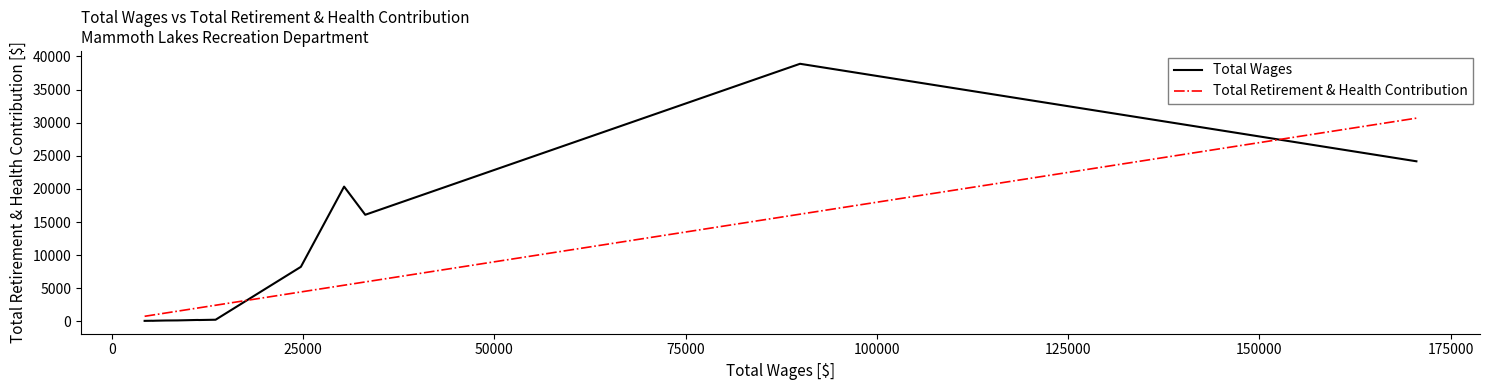

What is the maximum value shown in the chart?

38899.0